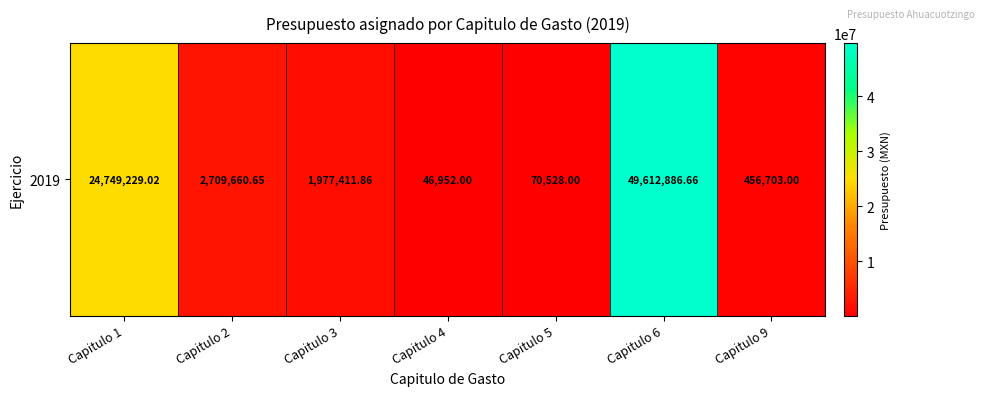

Reading right to left, transcribe all the data shown in this chart.

Capitulo 9=456703.0	Capitulo 6=49612886.7	Capitulo 5=70528.0	Capitulo 4=46952.0	Capitulo 3=1977411.9	Capitulo 2=2709660.6	Capitulo 1=24749229.0